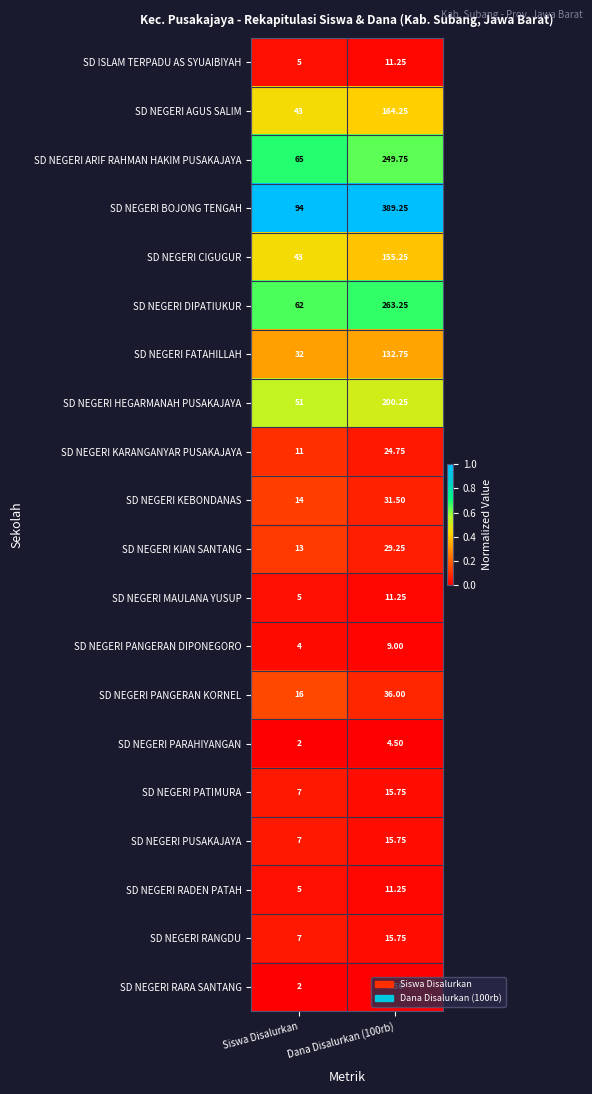

Which series has the largest total across all categories?

SD NEGERI BOJONG TENGAH